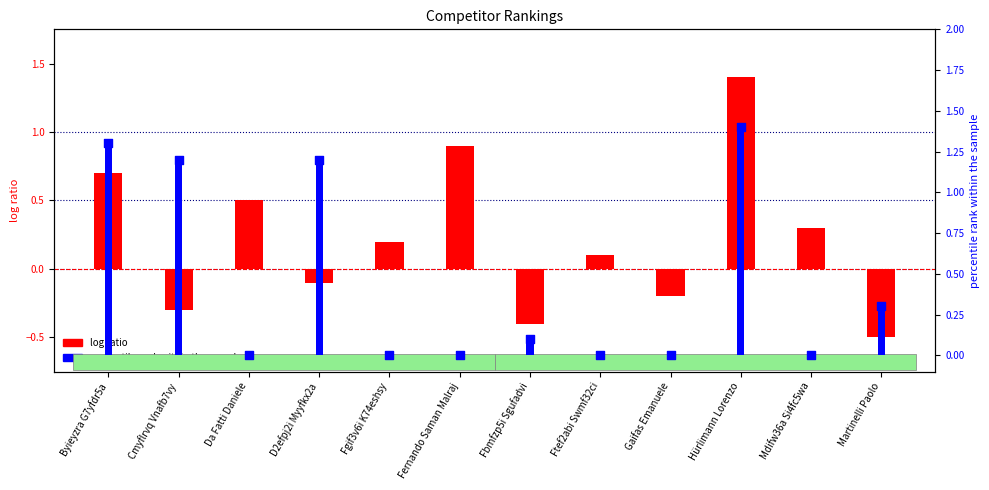

What are all the series names shown in the legend?

log ratio, percentile rank within the sample